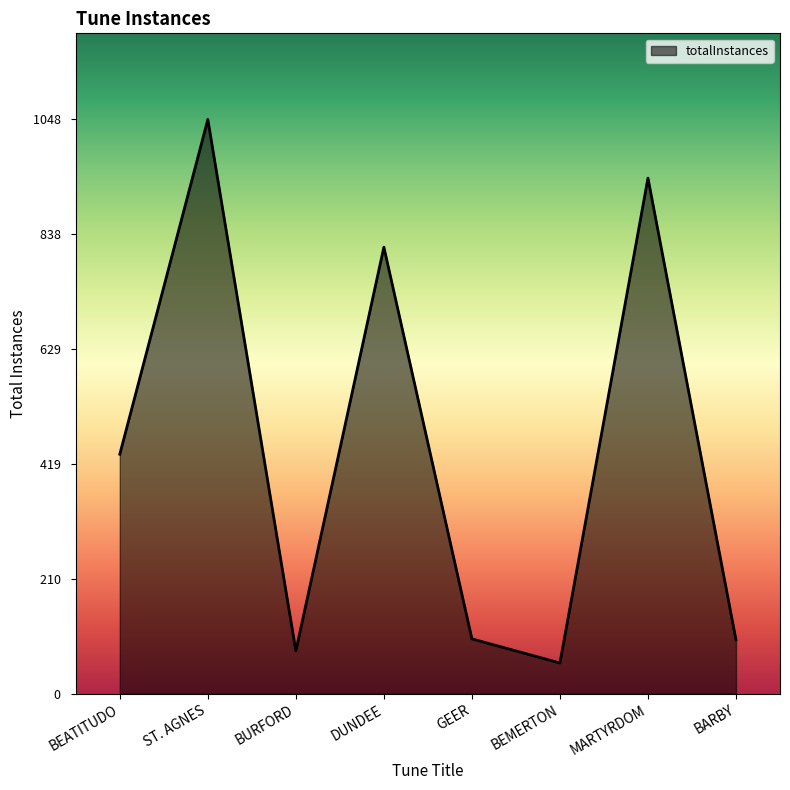

How many interior local valleys (lower than both neighbors) does the data have?

2